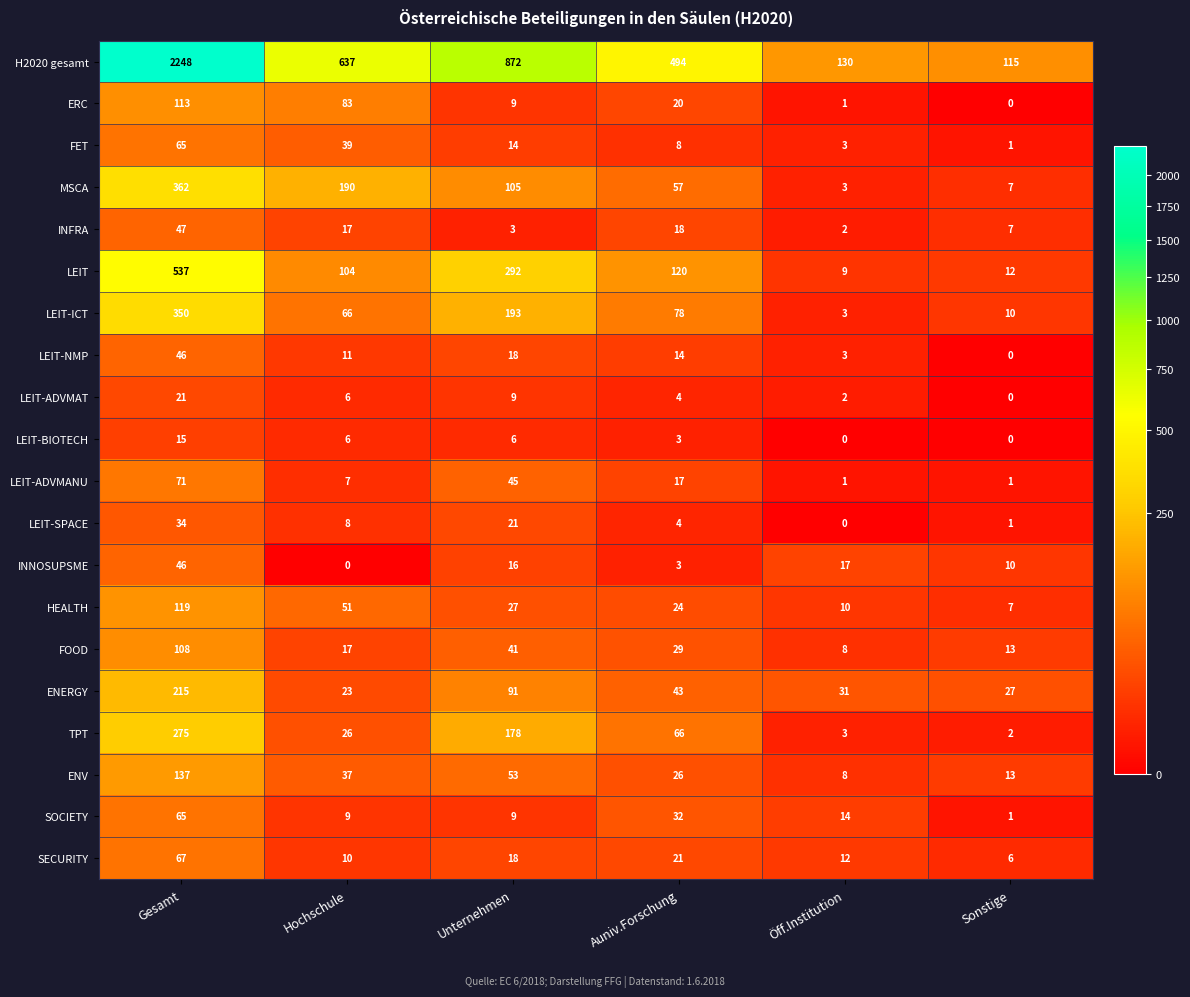

How many data points in LEIT-NMP are less than 14?

3